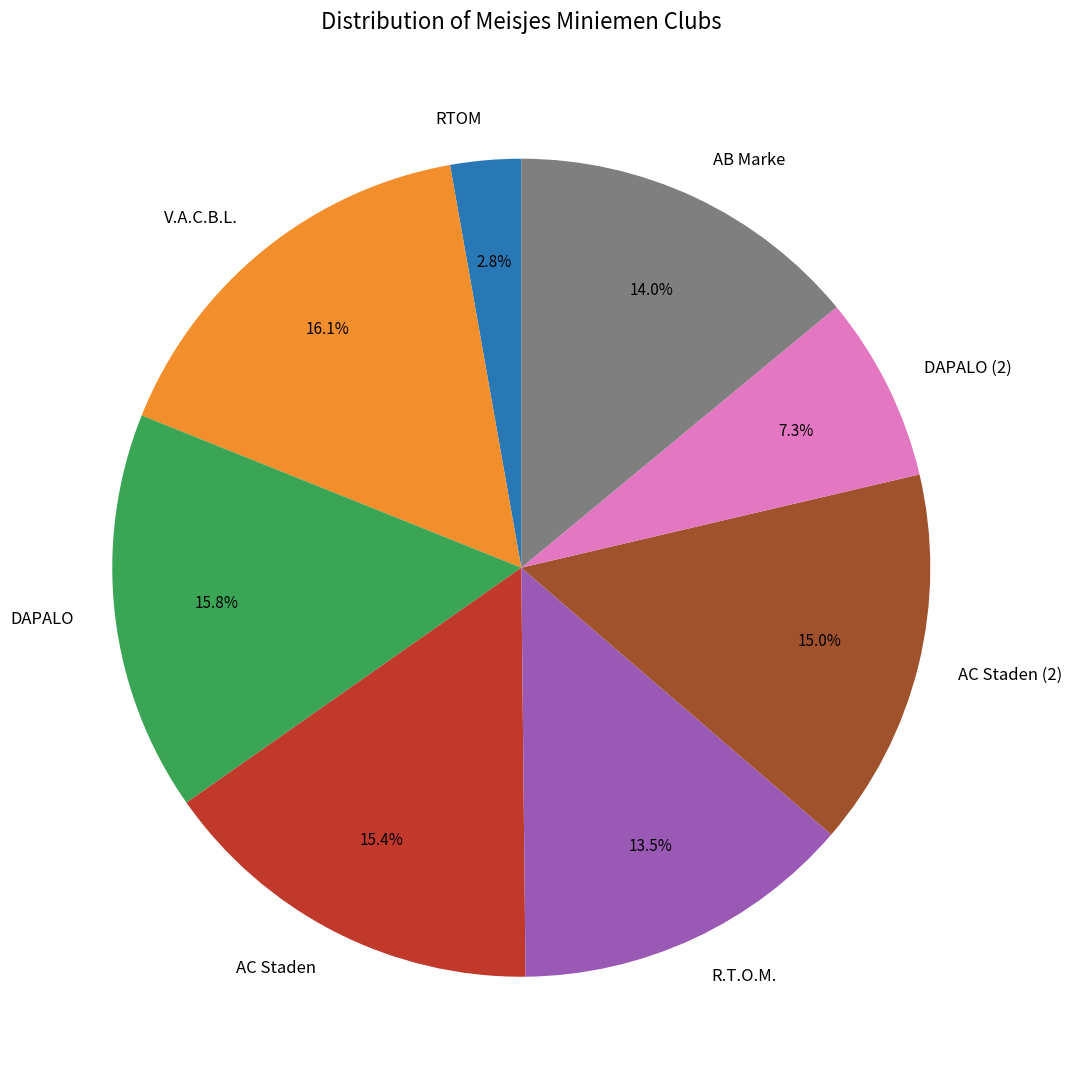

Do DAPALO and R.T.O.M. together represent more than half of the pie?

No